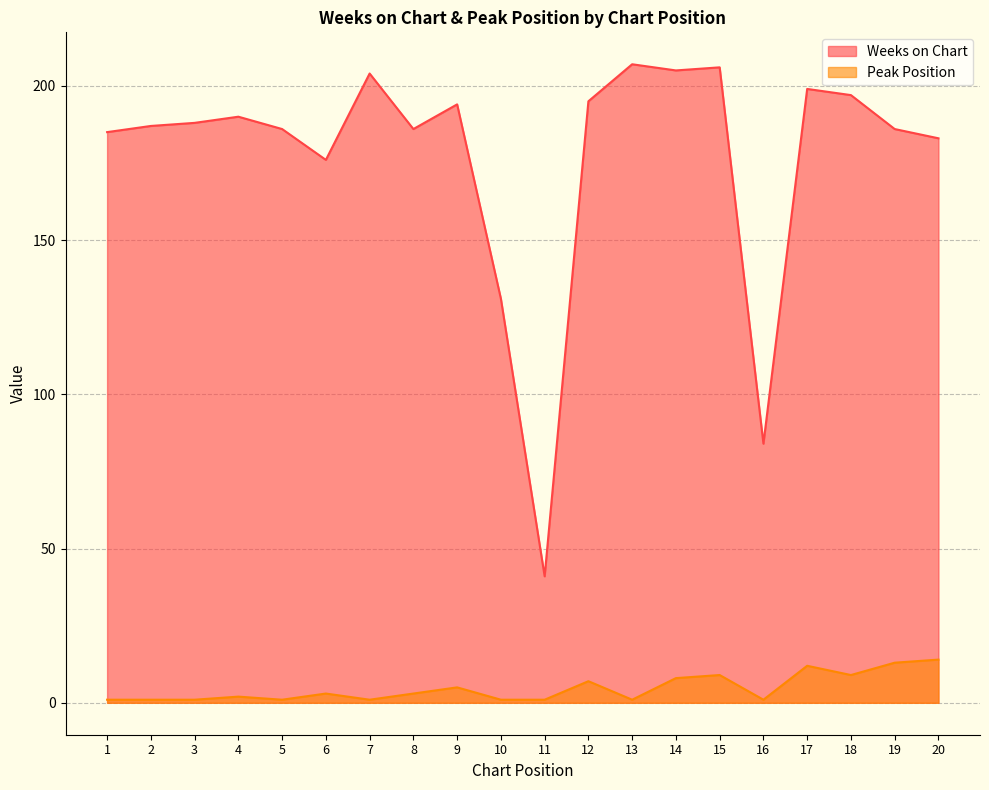

Is the value of Weeks on Chart at 15 greater than the value of Peak Position at 4?

Yes